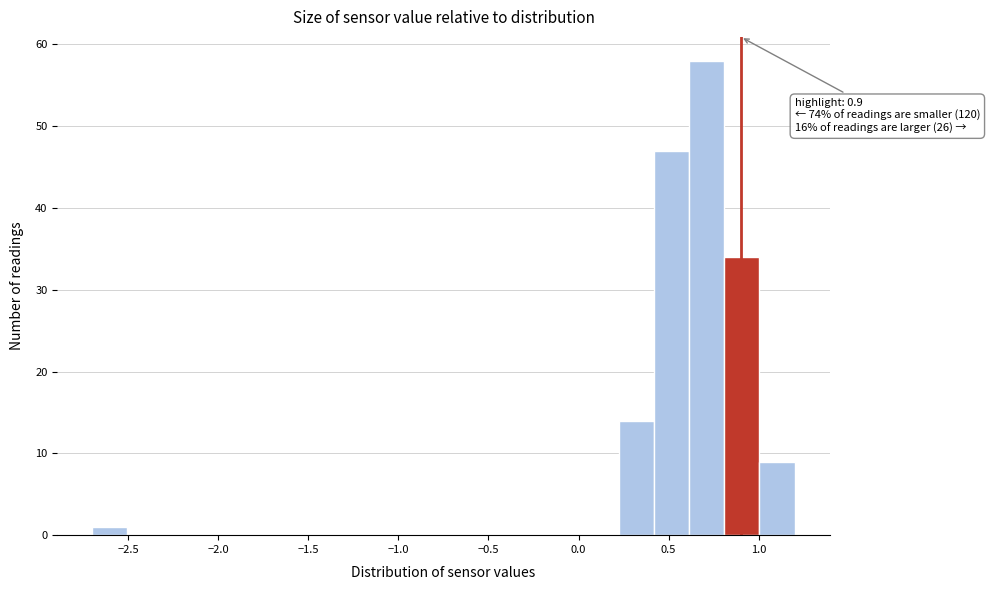

Around what value on the x-axis is the tallest bar? Give the approximate position of its centre, as read against the axis.

0.70